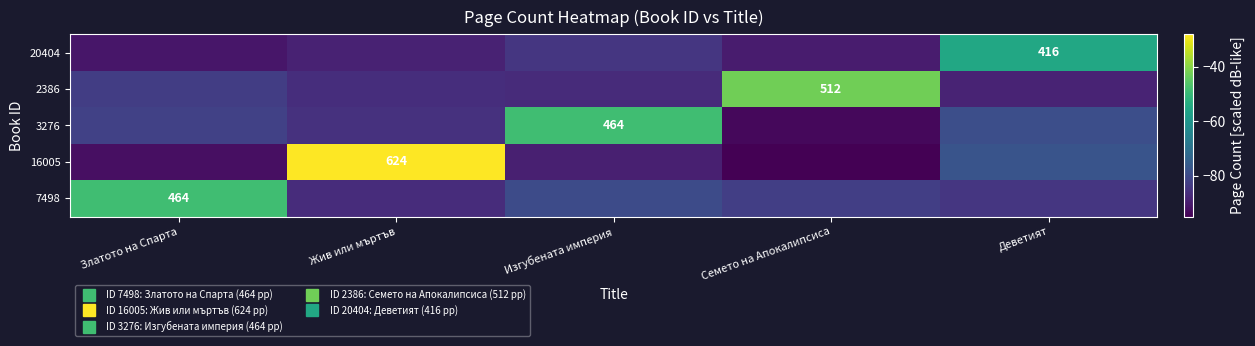

What is the average value of the 3276 series?

-77.7